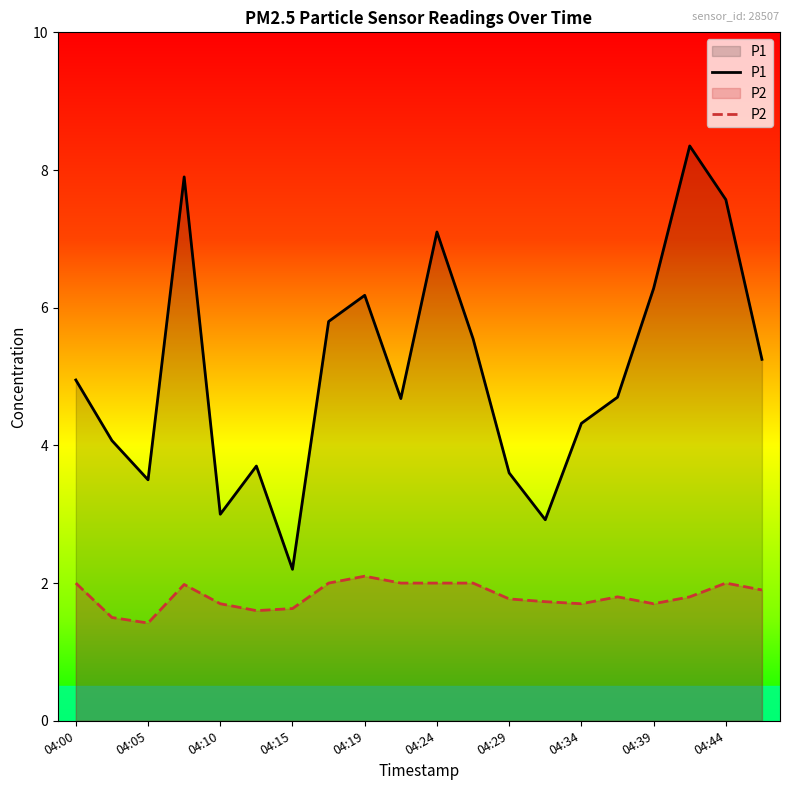

At which category is the sum across all series the highest?

17